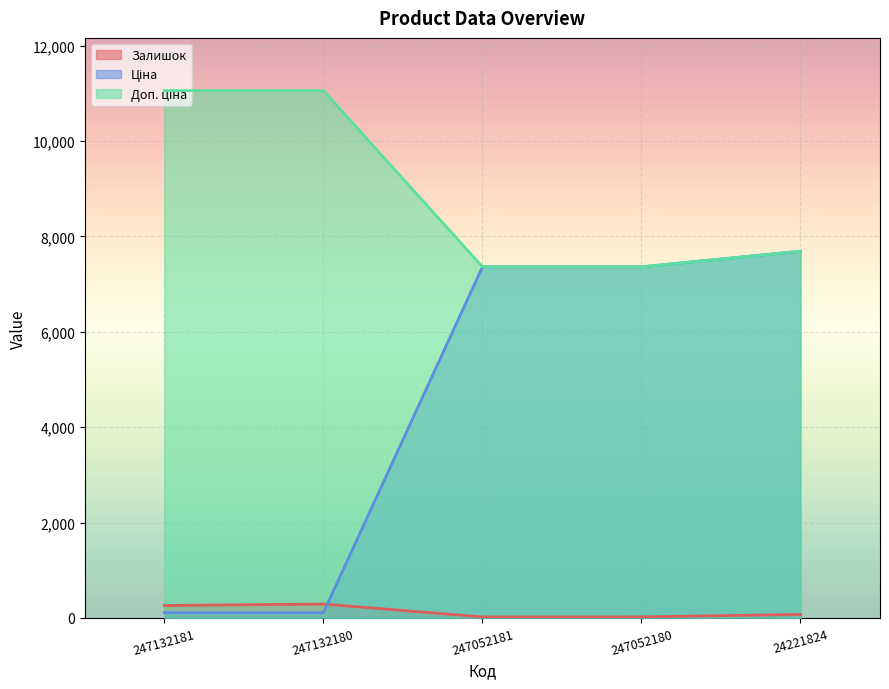

Reading left to right, transcribe all the data shown in this chart.

Залишок: 247132181=260.0	247132180=290.0	247052181=20.0	247052180=21.0	24221824=72.0
Ціна: 247132181=110.5	247132180=110.5	247052181=7360.2	247052180=7360.2	24221824=7688.0
Доп. ціна: 247132181=11055.0	247132180=11055.0	247052181=7360.2	247052180=7360.2	24221824=7688.0